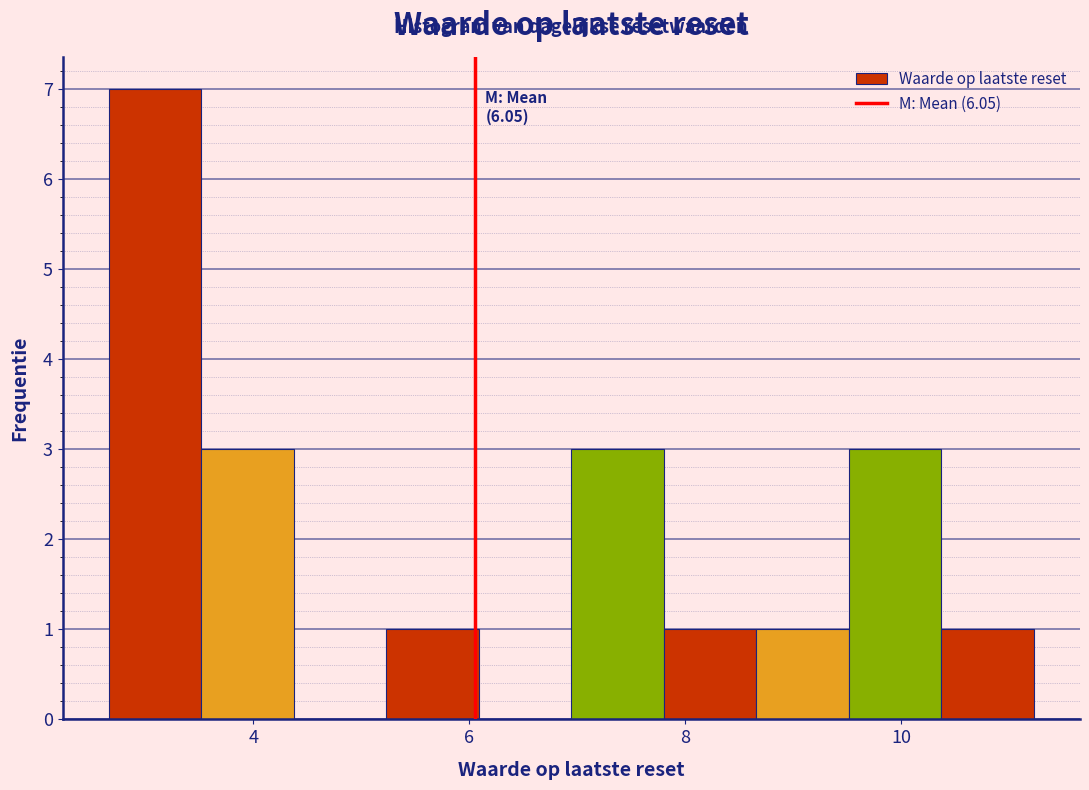

Over which range of the x-axis is the bar tallest?

2.6 to 3.6